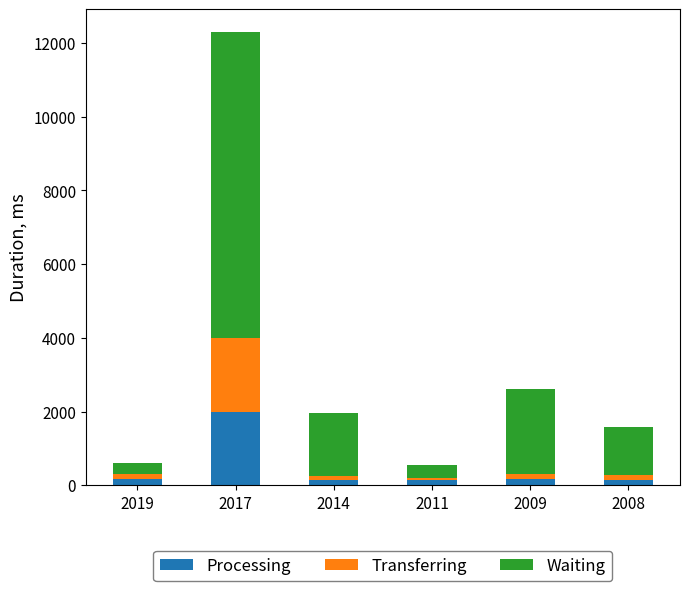

Which category has the highest value in the Processing series?

2017